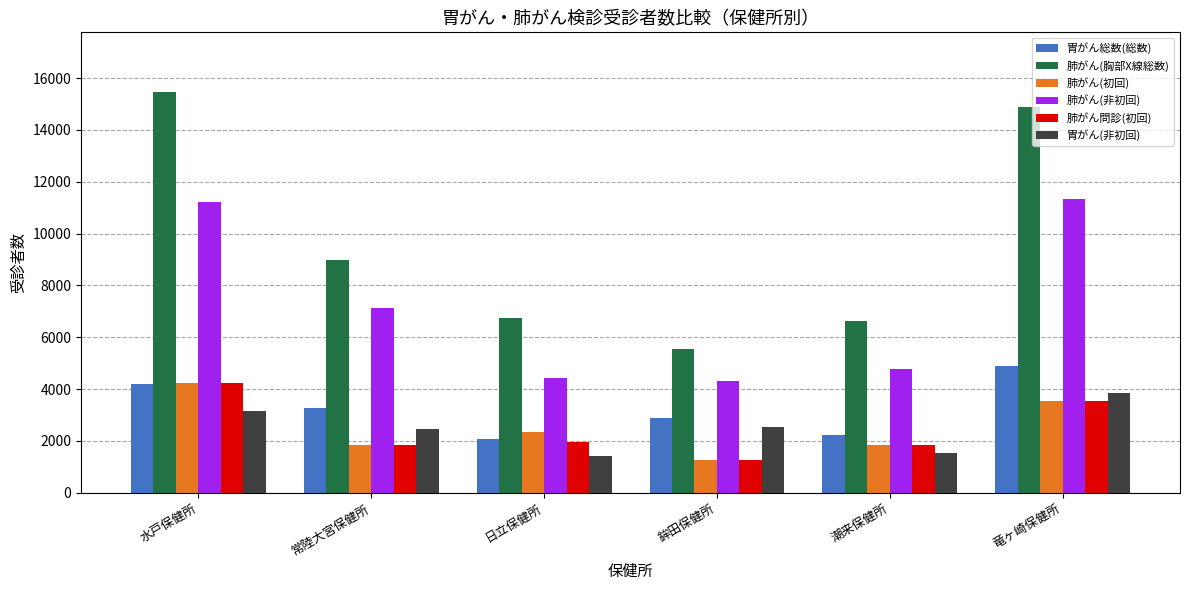

How many data points in 肺がん(胸部X線総数) are less than 8998?

3